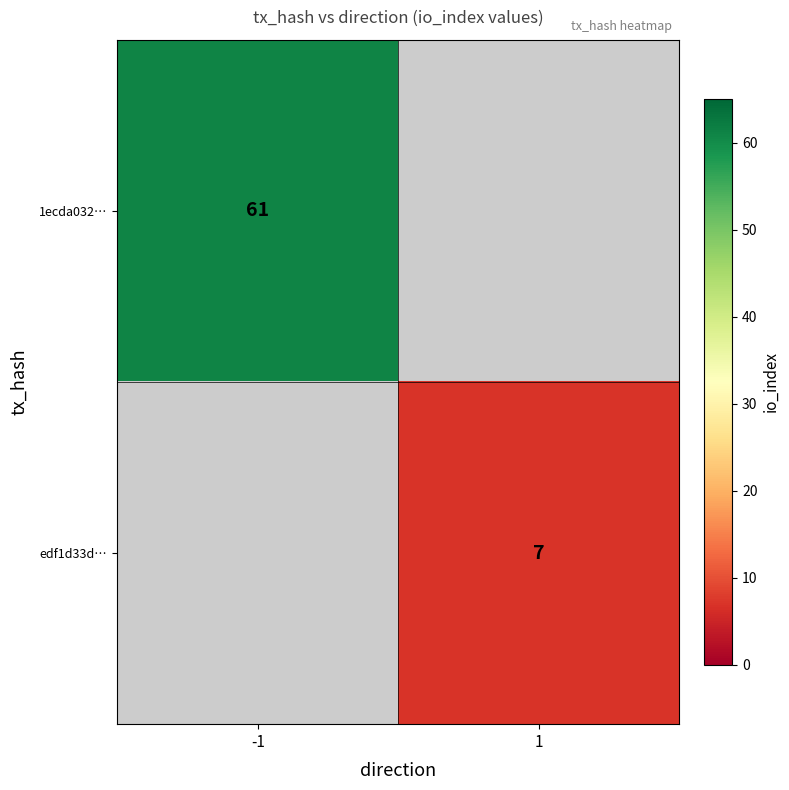

How many distinct data groups are displayed?

2